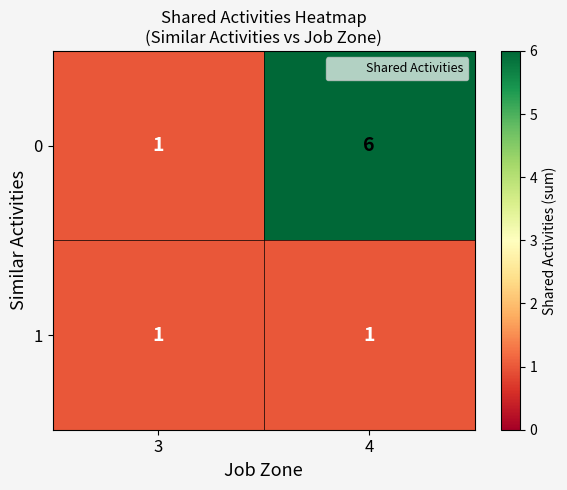

At which category is the sum across all series the highest?

4